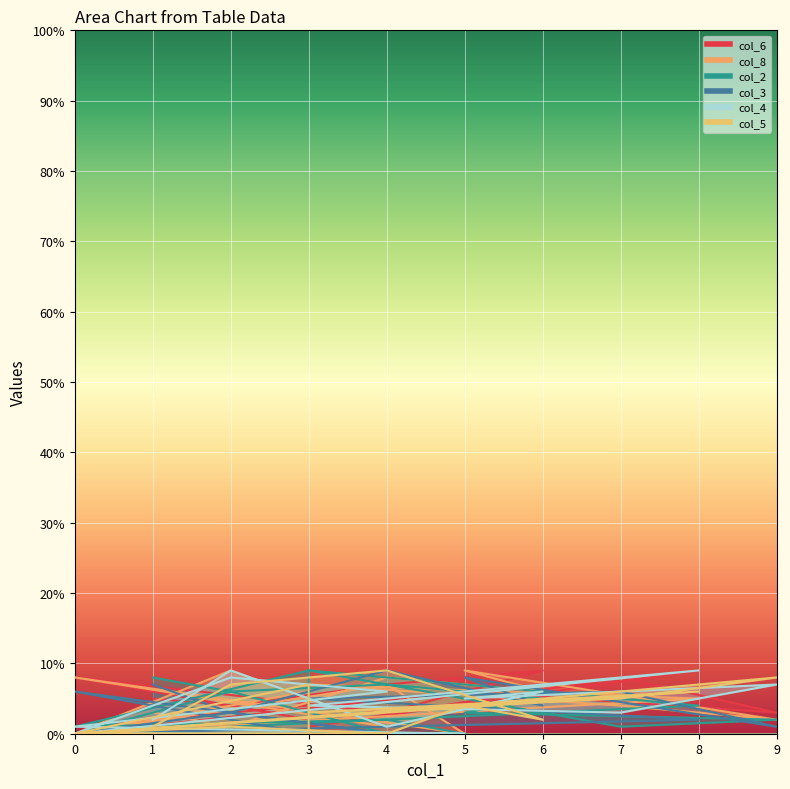

What are all the series names shown in the legend?

col_6, col_8, col_2, col_3, col_4, col_5